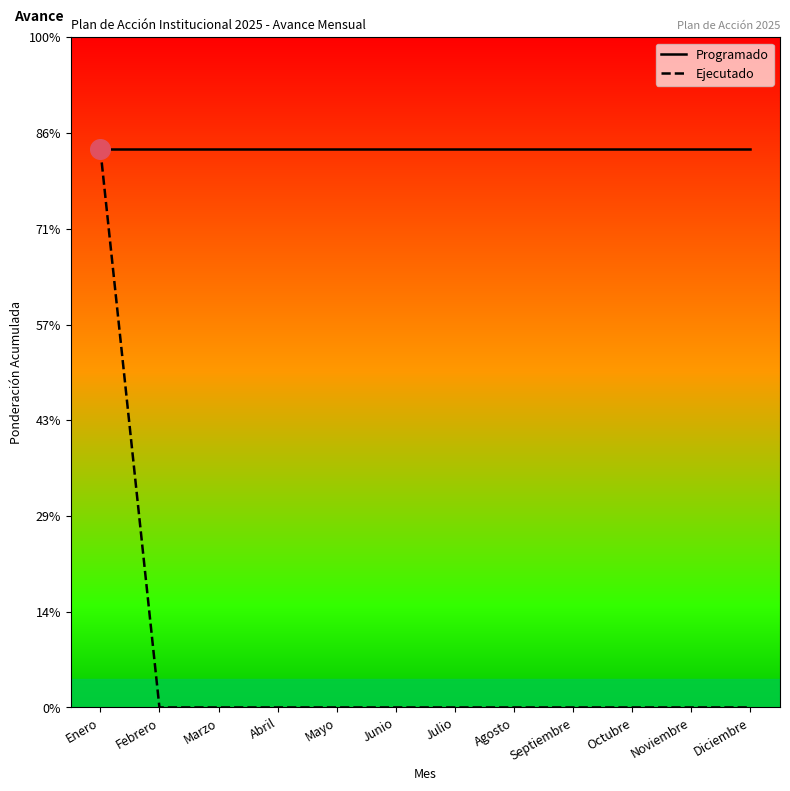

Which series has the largest total across all categories?

Programado